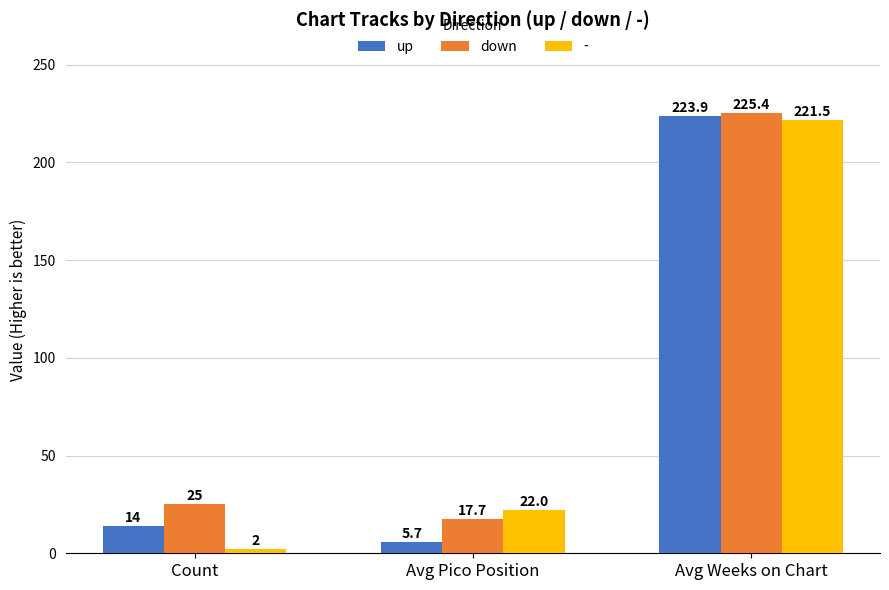

How many categories are shown in the chart?

3